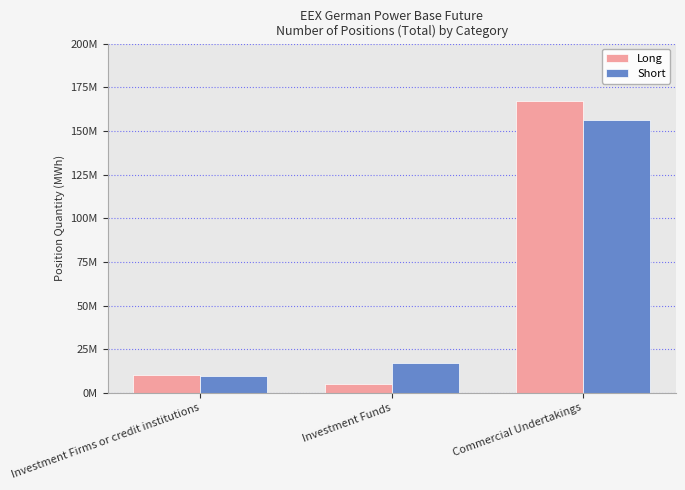

What are all the series names shown in the legend?

Long, Short